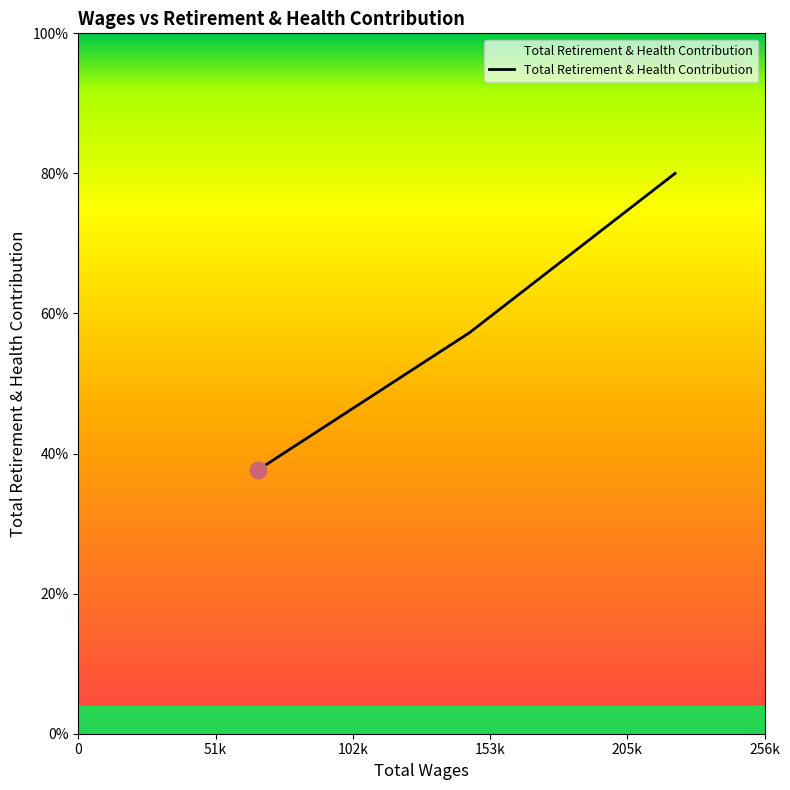

Does the chart display data point markers on the line(s)?

No